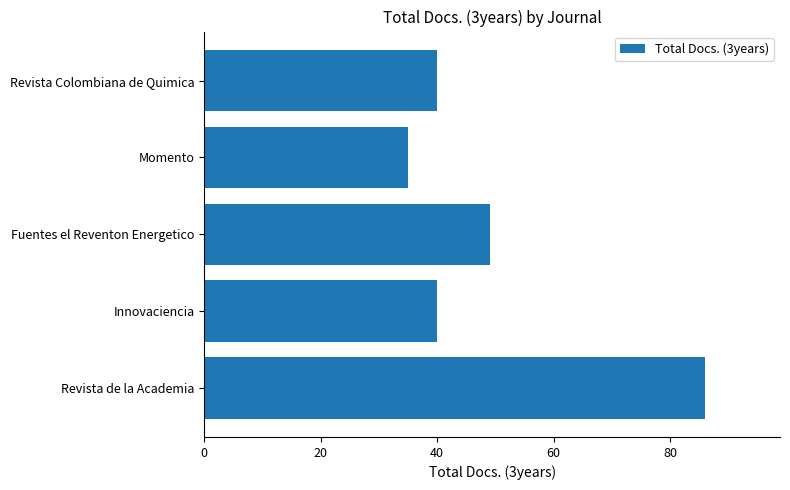

What is the ratio of the value at Momento to the value at Fuentes el Reventon Energetico?

0.7